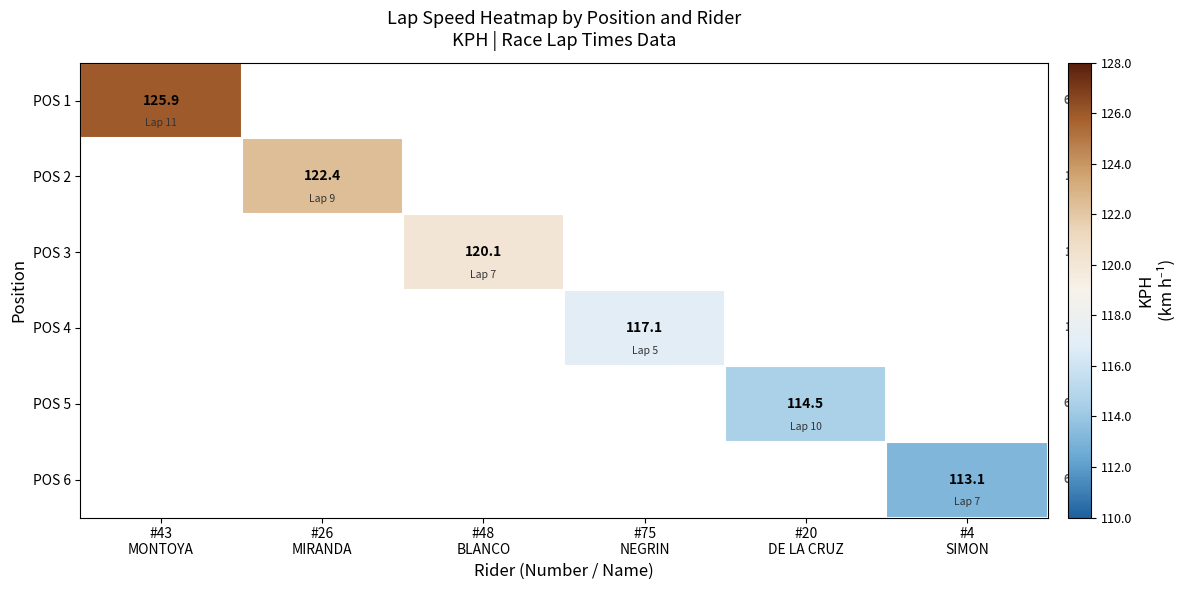

What is the smallest value displayed?

113.1